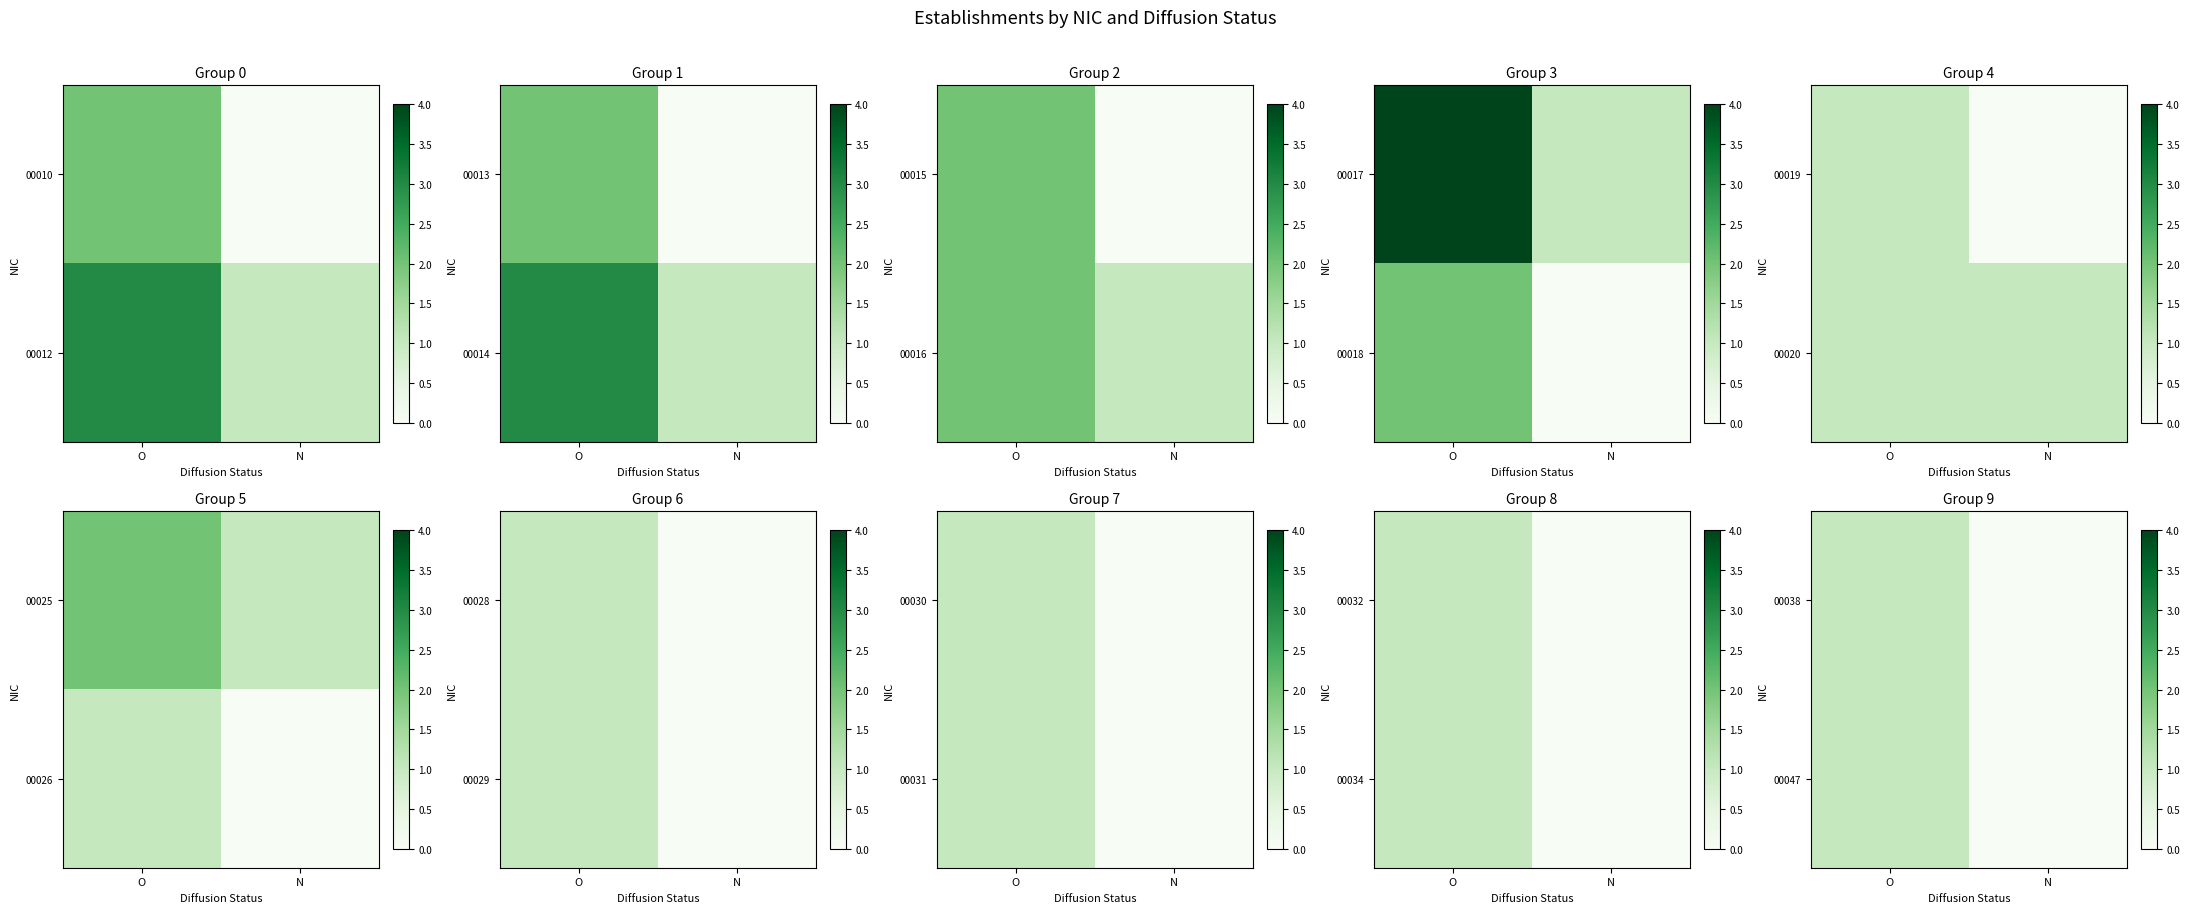

How many series are shown in this chart?

2